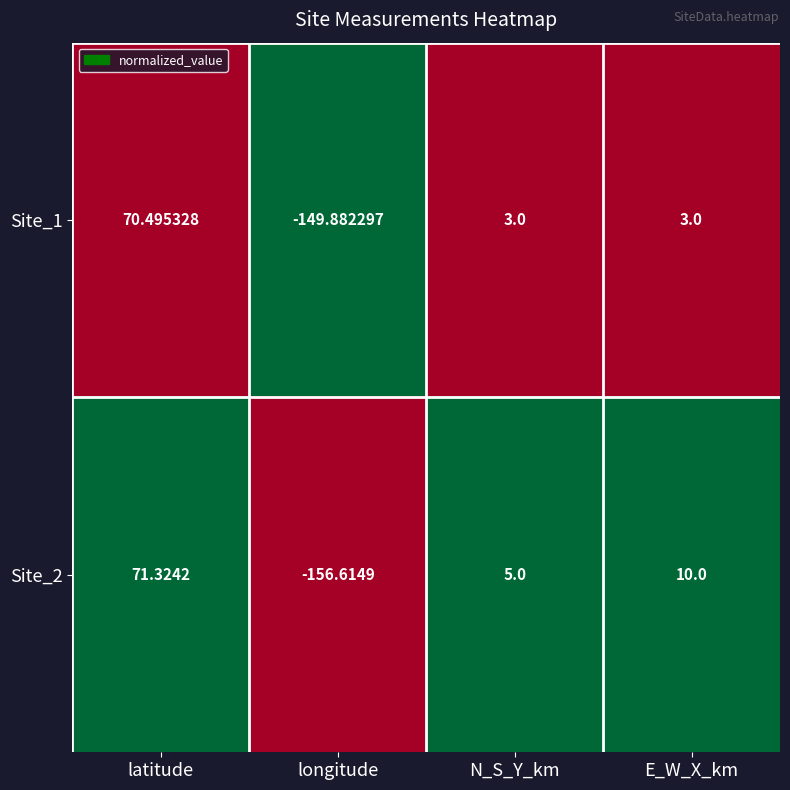

At which category is the sum across all series the highest?

latitude